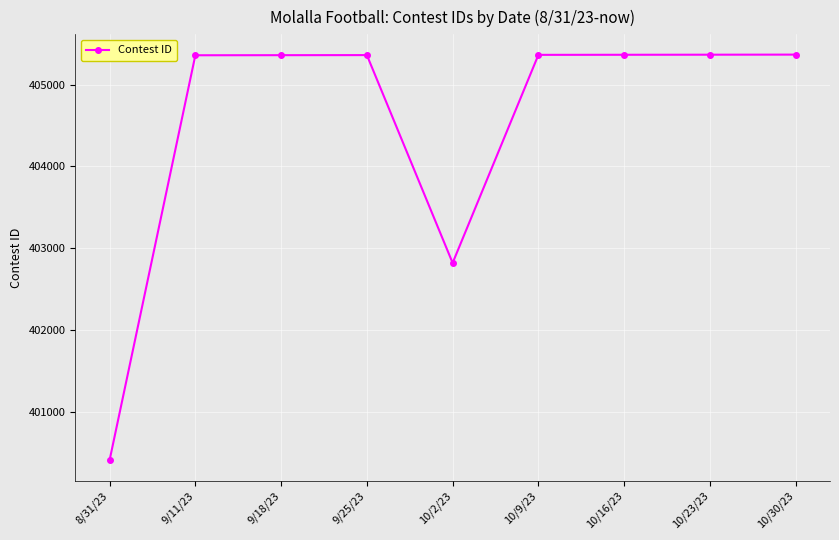

What is the difference between the maximum and minimum values?

4961